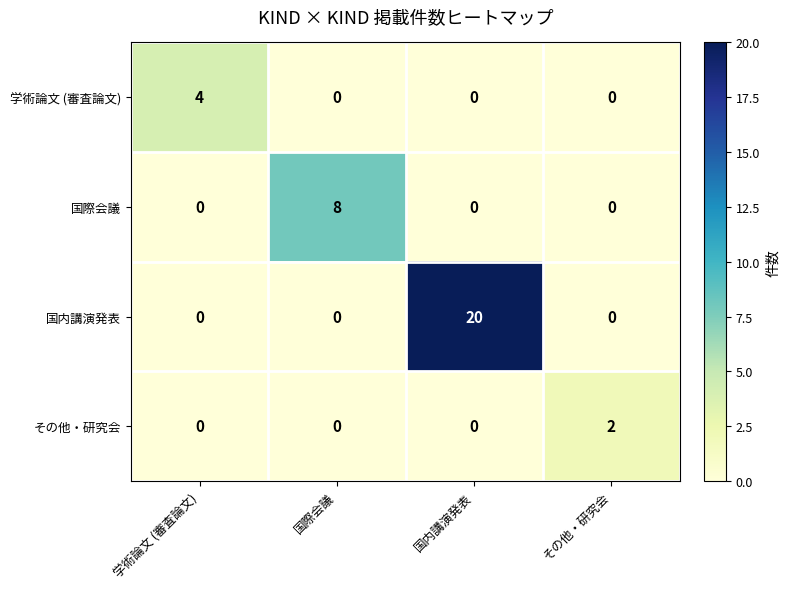

Reading left to right, transcribe all the data shown in this chart.

学術論文 (審査論文): 4	0	0	0
国際会議: 0	8	0	0
国内講演発表: 0	0	20	0
その他・研究会: 0	0	0	2